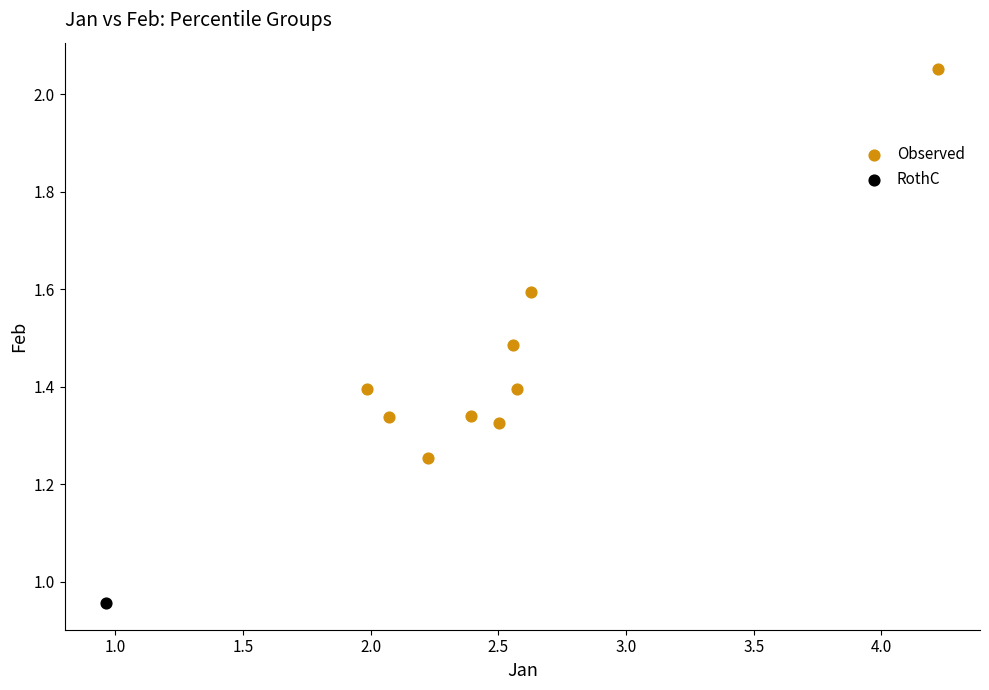

What are all the series names shown in the legend?

Observed, RothC